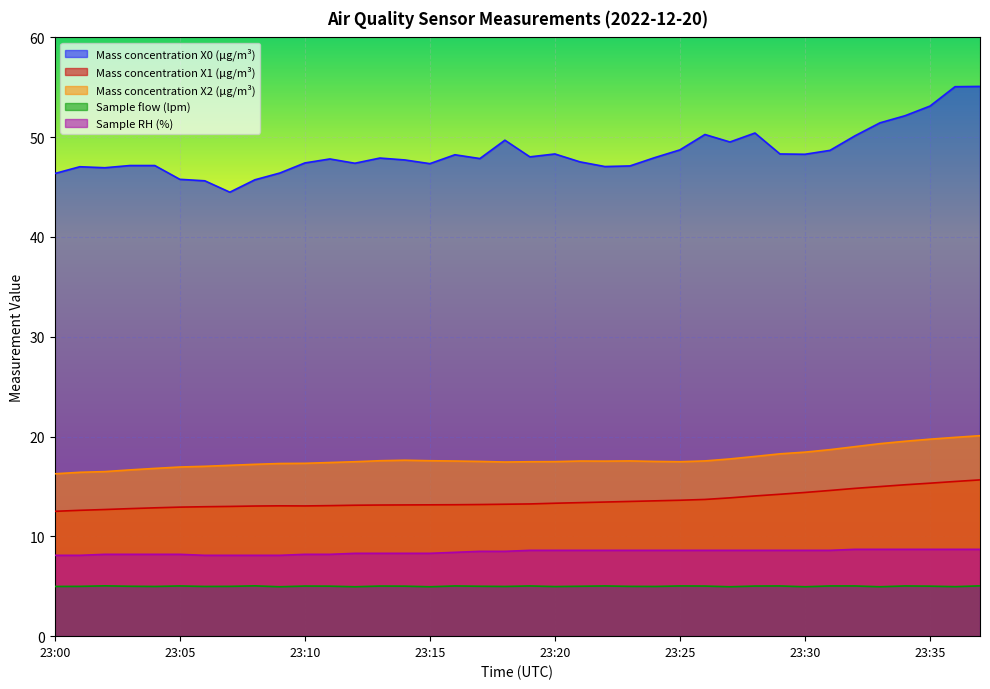

Count the Sample RH (%) values in the range 8 to 9.

38